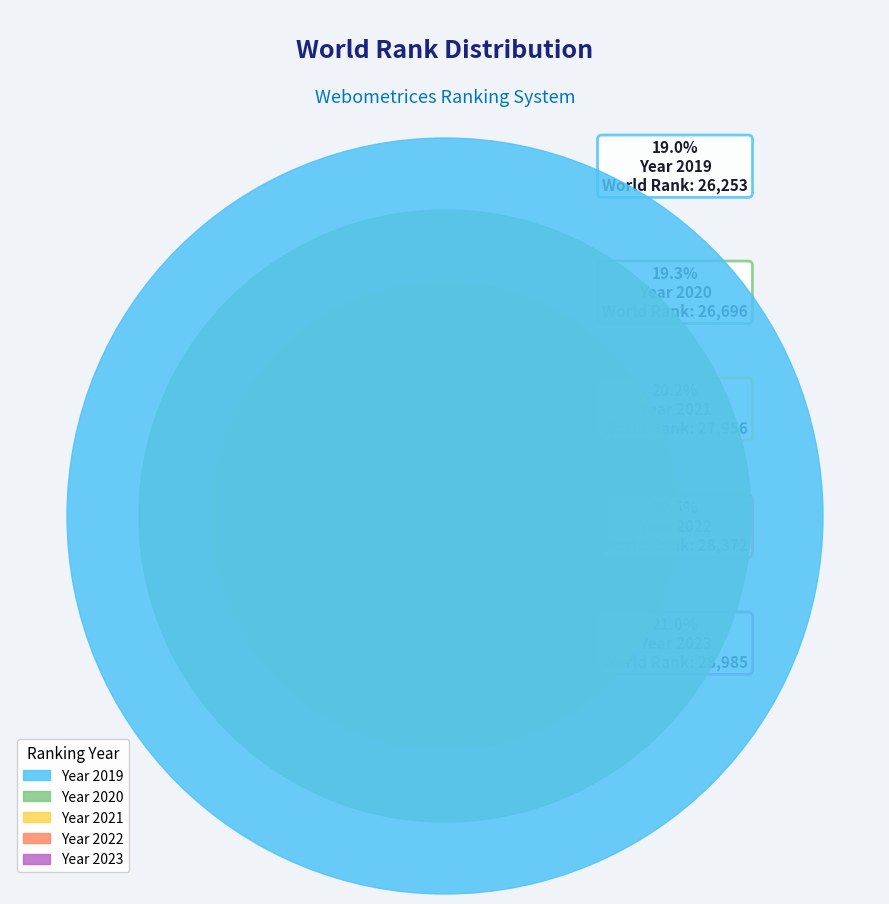

True or false: 2019 accounts for 19% of the total.

True